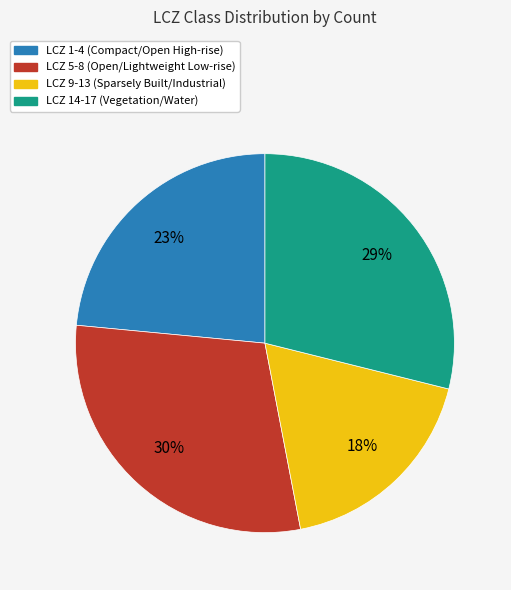

Is there any slice that represents more than half of the pie?

No